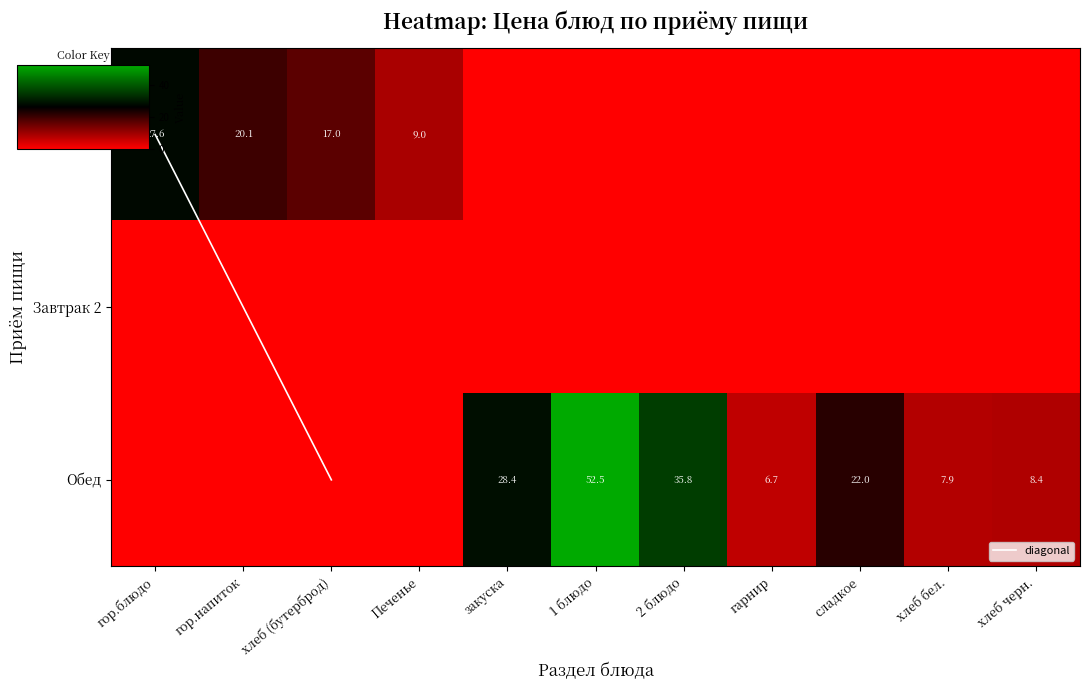

Rank the categories by Обед value from highest to lowest.

1 блюдо, 2 блюдо, закуска, сладкое, хлеб черн., хлеб бел., гарнир, гор.блюдо, гор.напиток, хлеб (бутерброд), Печенье